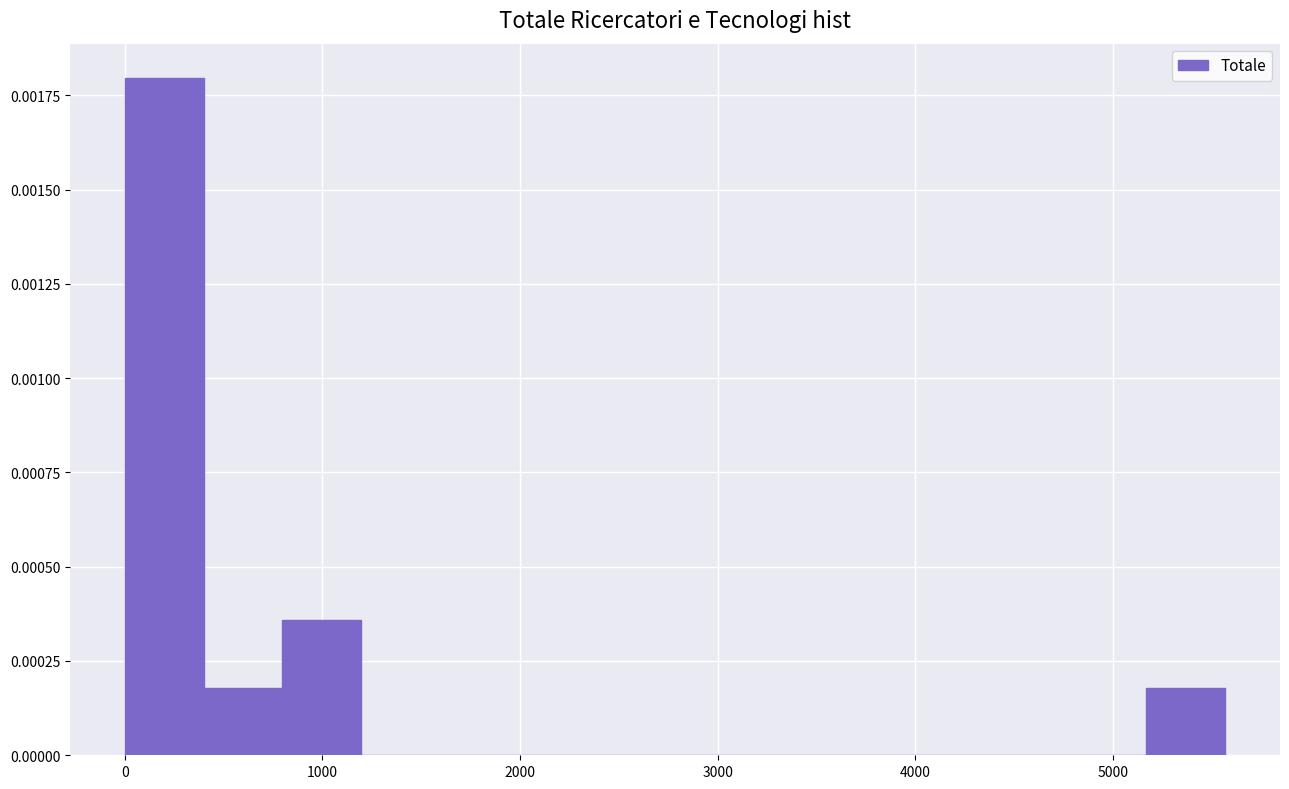

Read against the x-axis, roughly where is the centre of the tallest bar?

200